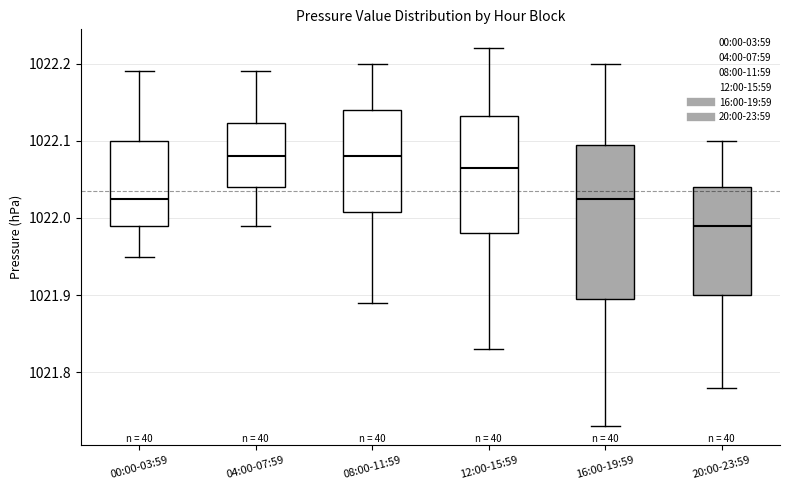

Where does the lower whisker of the box for 16:00-19:59 end on the y-axis? The values are not printed on the chart, so give them approximately, as read against the axis.

1021.73